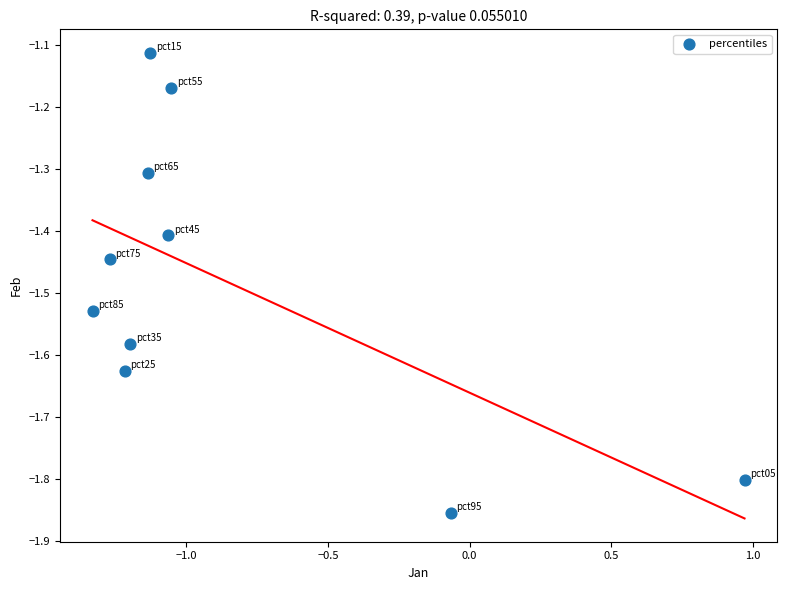

What is the range of Y values (max minus min)?

0.7